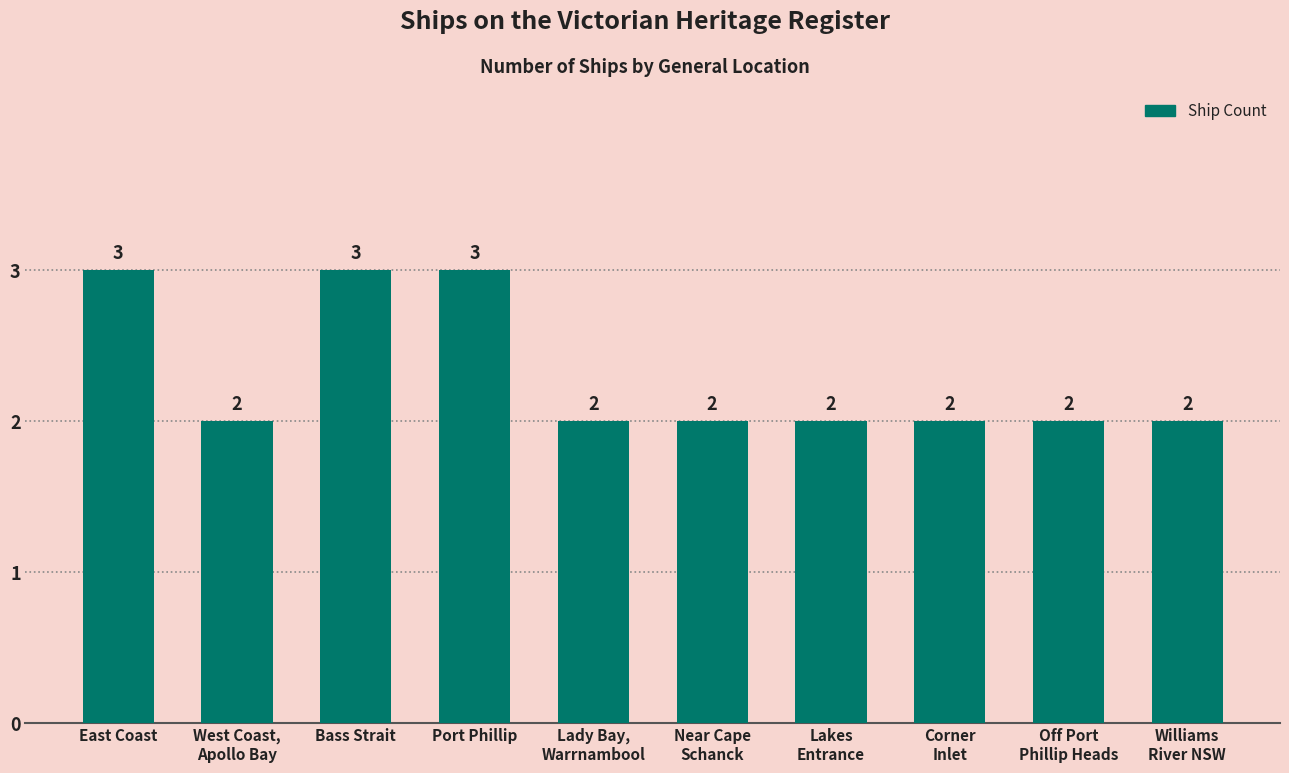

What is the label of the 6th bar from the left?

Near Cape
Schanck